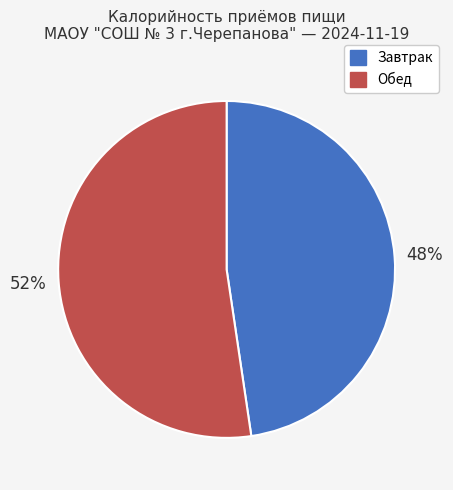

Combined, do Завтрак and Обед account for over 50%?

Yes